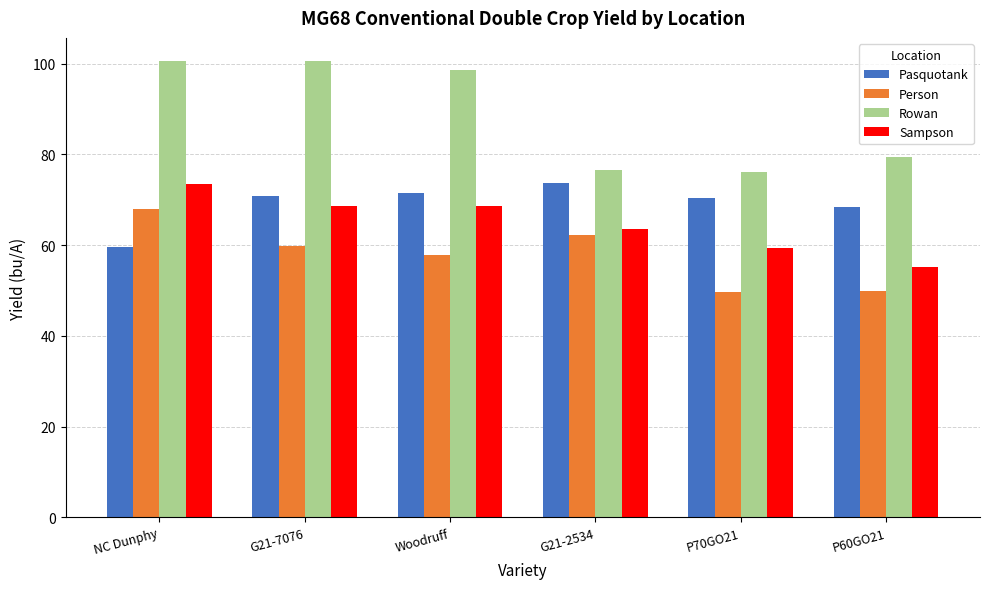

What is the total value across all series at G21-7076?

299.9